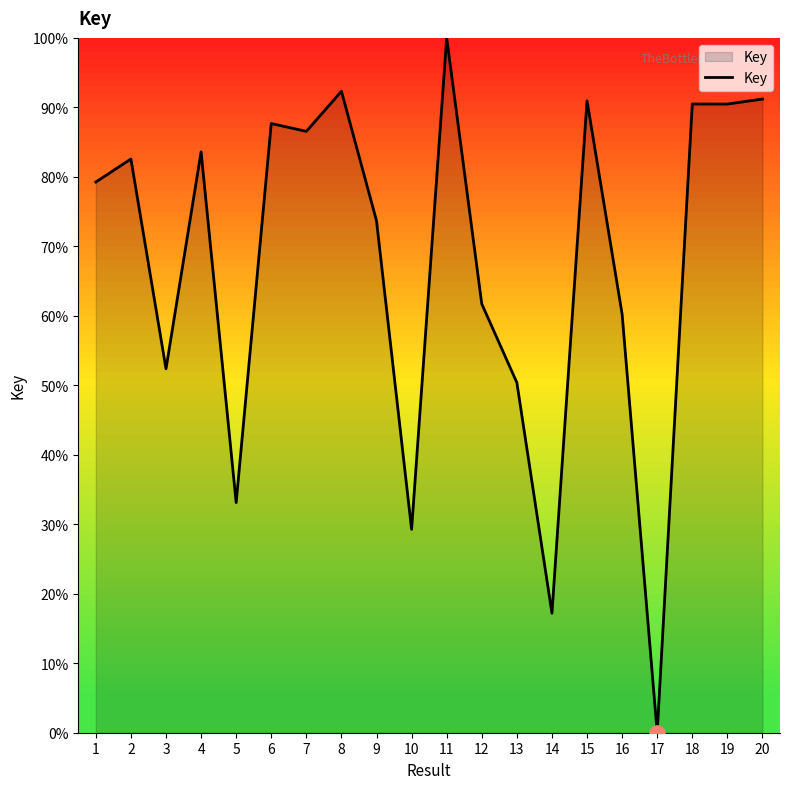

What is the ratio of the value at 16 to the value at 18?

0.7